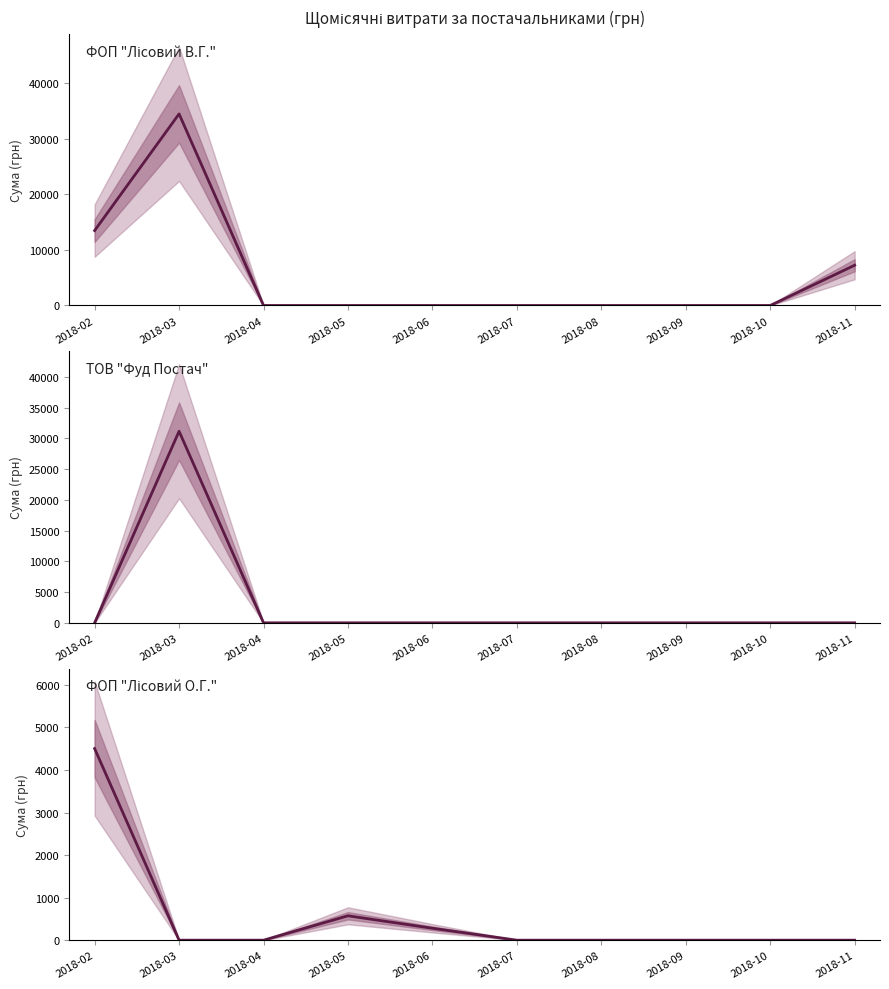

Reading right to left, extract all data points from this chart.

ФОП "Лісовий В.Г.": 2018-11=7250.0	2018-10=0.0	2018-09=0.0	2018-08=0.0	2018-07=0.0	2018-06=0.0	2018-05=0.0	2018-04=0.0	2018-03=34507.1	2018-02=13491.3
ТОВ "Фуд Постач": 2018-11=0.0	2018-10=0.0	2018-09=0.0	2018-08=0.0	2018-07=0.0	2018-06=0.0	2018-05=0.0	2018-04=0.0	2018-03=31160.9	2018-02=0.0
ФОП "Лісовий О.Г.": 2018-11=0.0	2018-10=0.0	2018-09=0.0	2018-08=0.0	2018-07=0.0	2018-06=280.3	2018-05=573.1	2018-04=0.0	2018-03=0.0	2018-02=4503.0